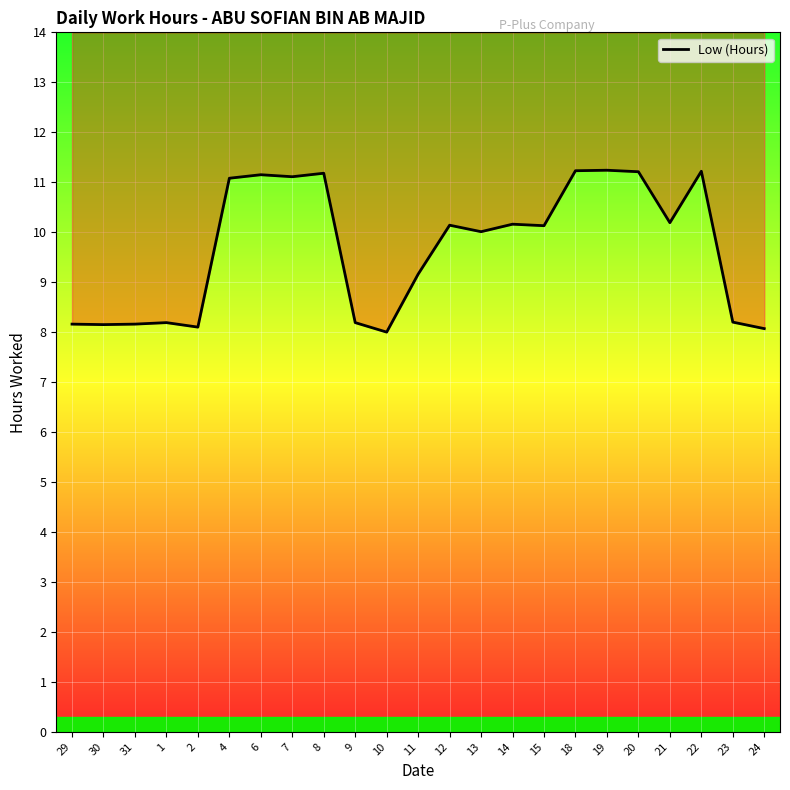

Reading left to right, transcribe all the data shown in this chart.

29=8.2	30=8.2	31=8.2	1=8.2	2=8.1	4=11.1	6=11.2	7=11.1	8=11.2	9=8.2	10=8.0	11=9.2	12=10.1	13=10.0	14=10.2	15=10.1	18=11.2	19=11.2	20=11.2	21=10.2	22=11.2	23=8.2	24=8.1